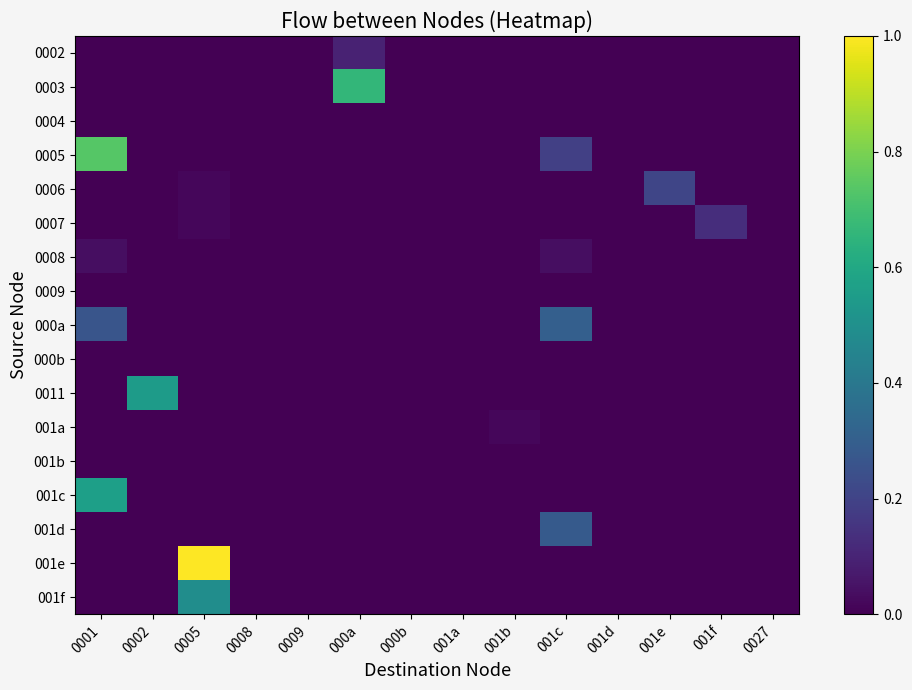

What is the total value across all series at 0005?

1.5